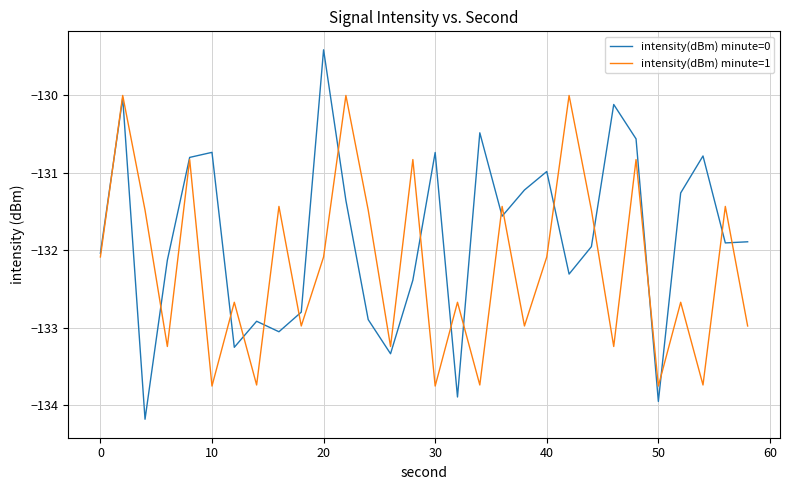

True or false: intensity(dBm) minute=1 has more than 2 points higher than both neighbors.

True